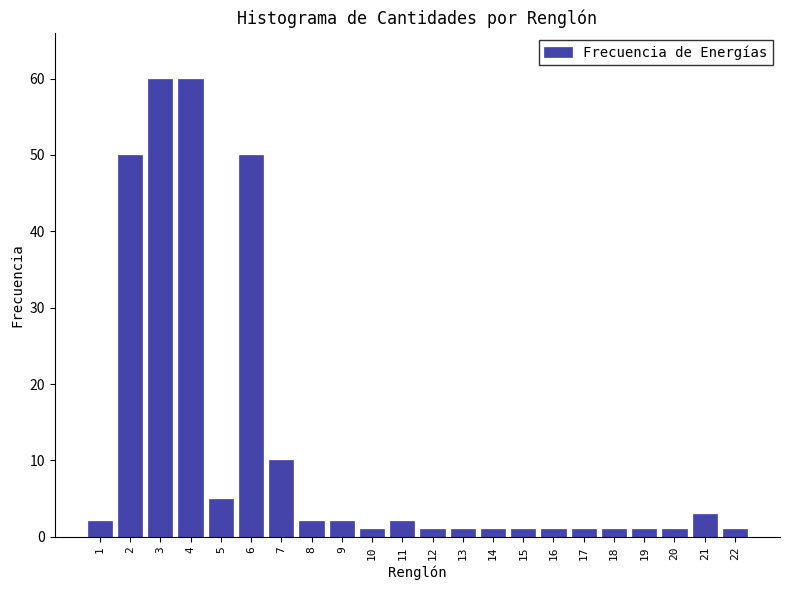

Reading left to right, extract all data points from this chart.

2	50	60	60	5	50	10	2	2	1	2	1	1	1	1	1	1	1	1	1	3	1